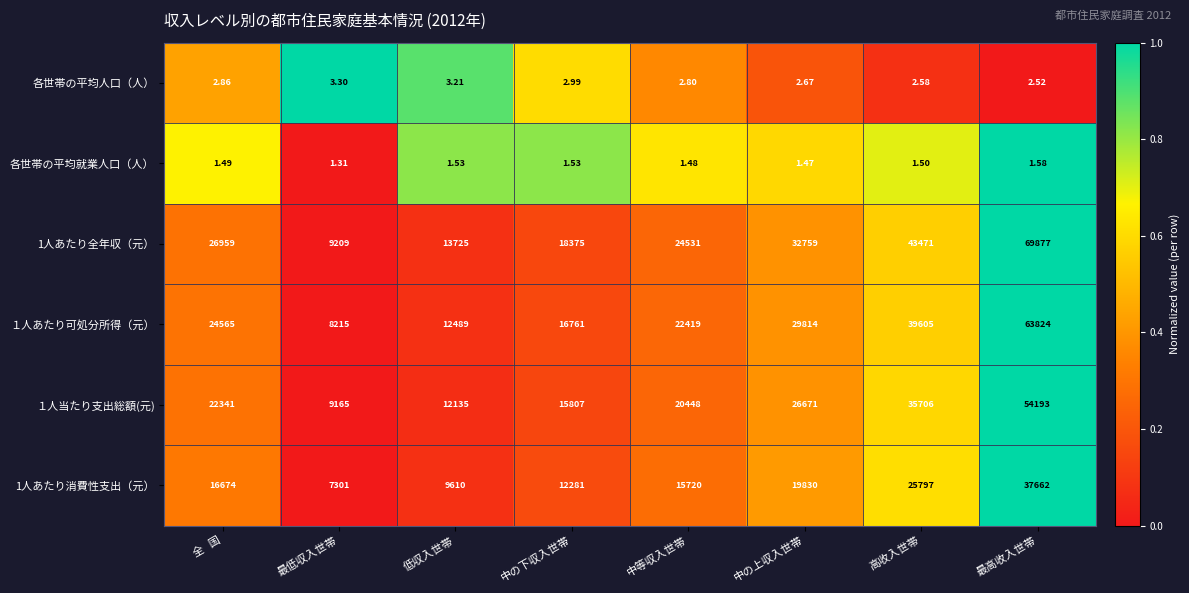

What is the total value across all series at 最高收入世帯?

225560.1